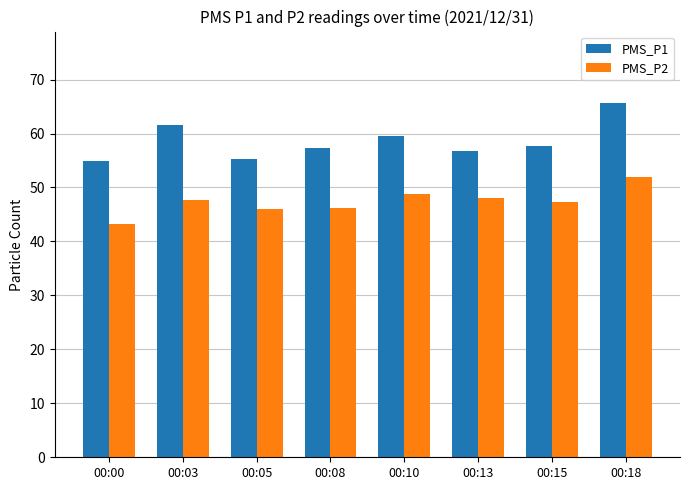

Is the value of PMS_P1 at 00:10 greater than the value of PMS_P2 at 00:10?

Yes